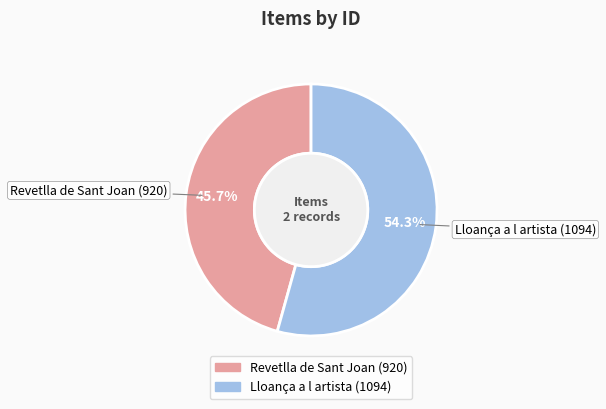

To the nearest percent, what portion does Revetlla de Sant Joan (920) represent?

46%